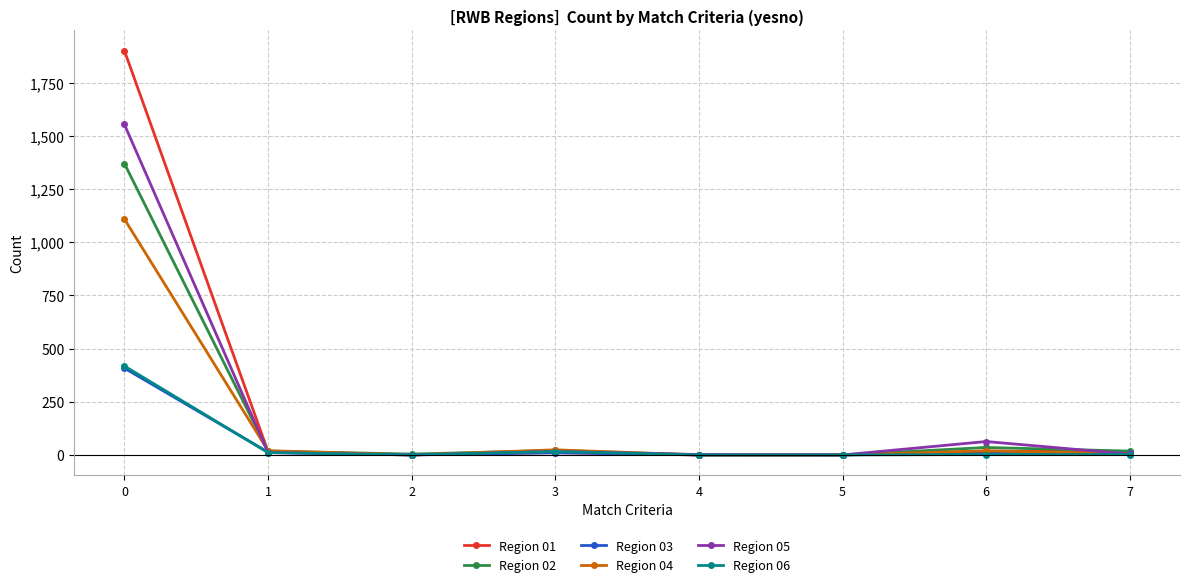

What is the maximum value shown in the chart?

1901